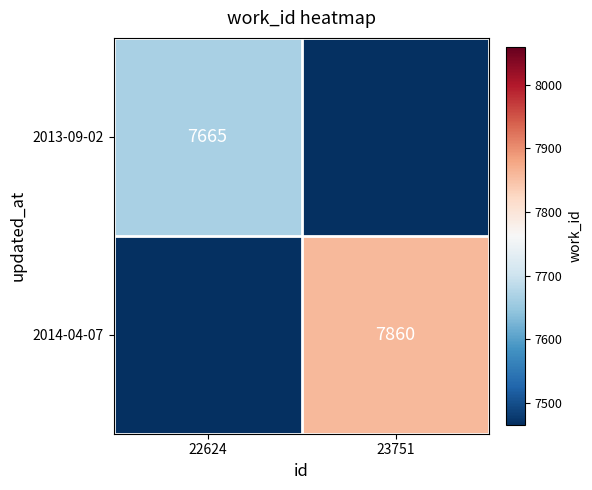

Is it true that 2014-04-07 equals 7860 at 23751?

True